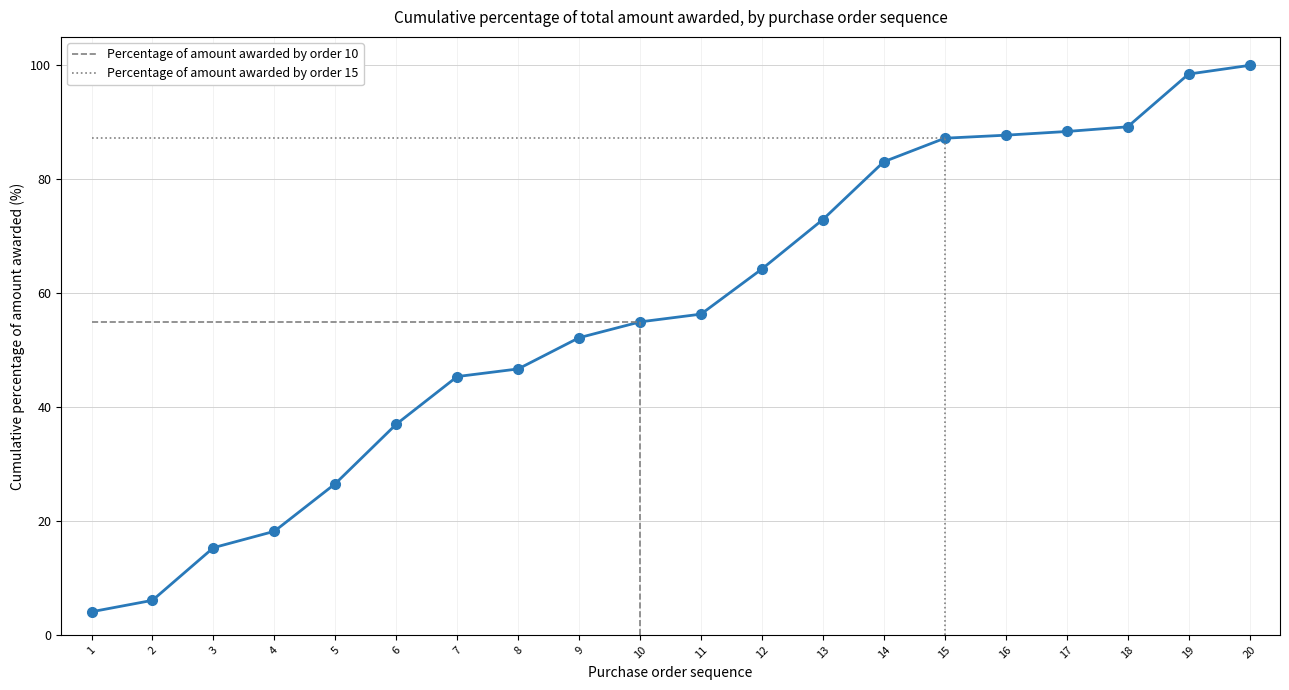

The value at 17 is 88.4. True or false?

True